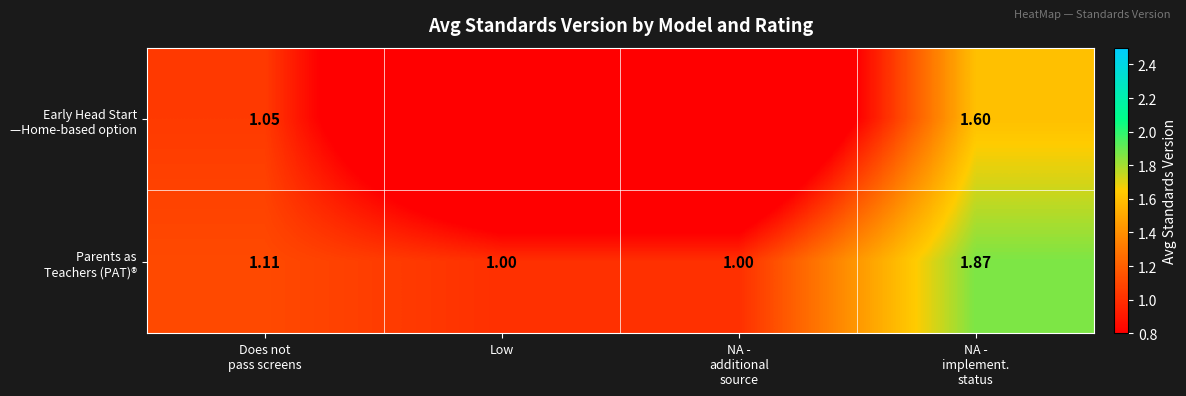

What is the sum of all Parents as Teachers (PAT)® values?

5.0